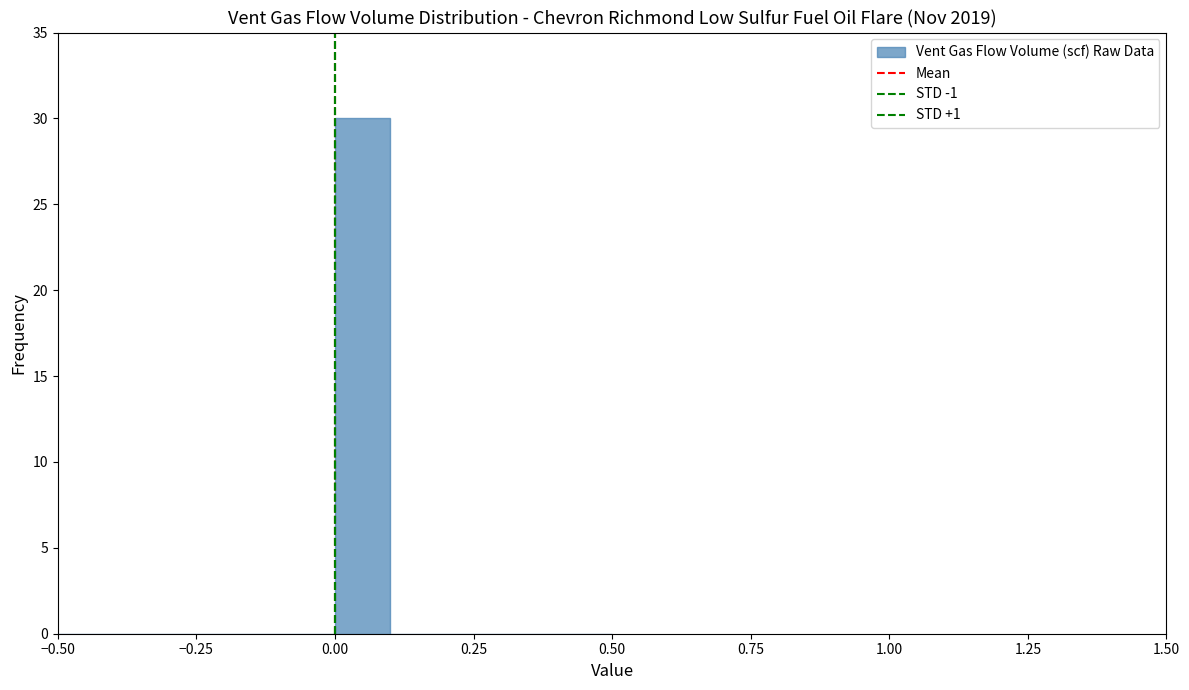

Around what value on the x-axis is the tallest bar? Give the approximate position of its centre, as read against the axis.

0.05